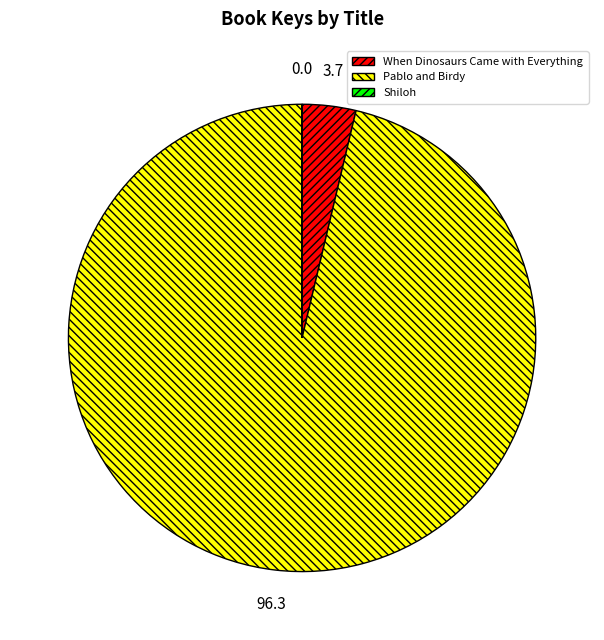

Approximately how many times larger is the value at Pablo and Birdy compared to When Dinosaurs Came with Everything?

25.9